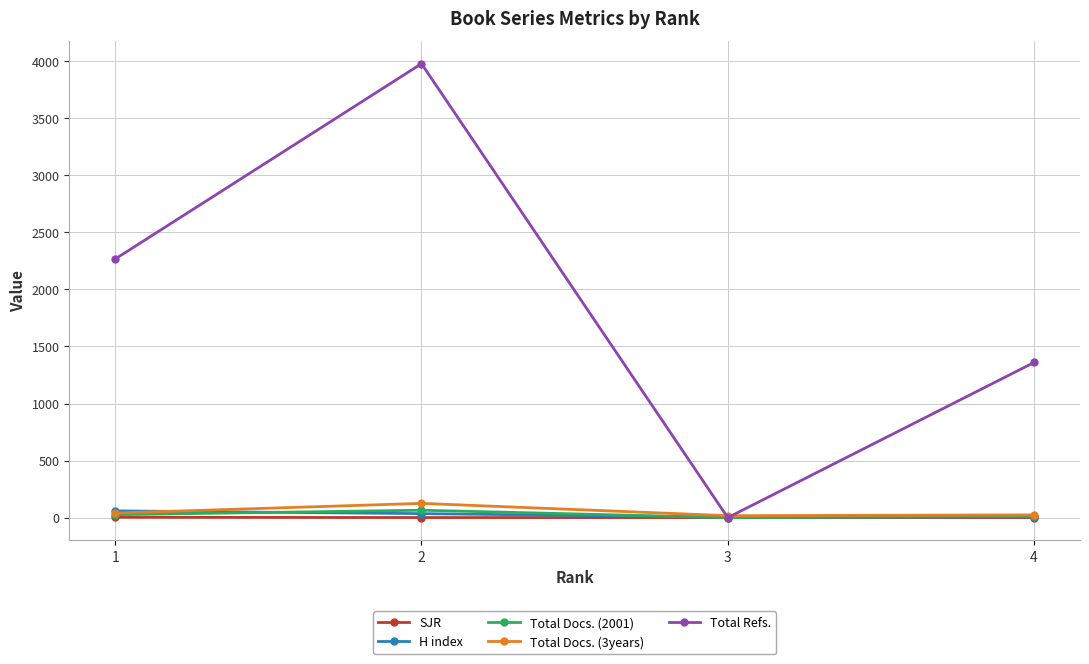

What is the maximum value shown in the chart?

3979.0